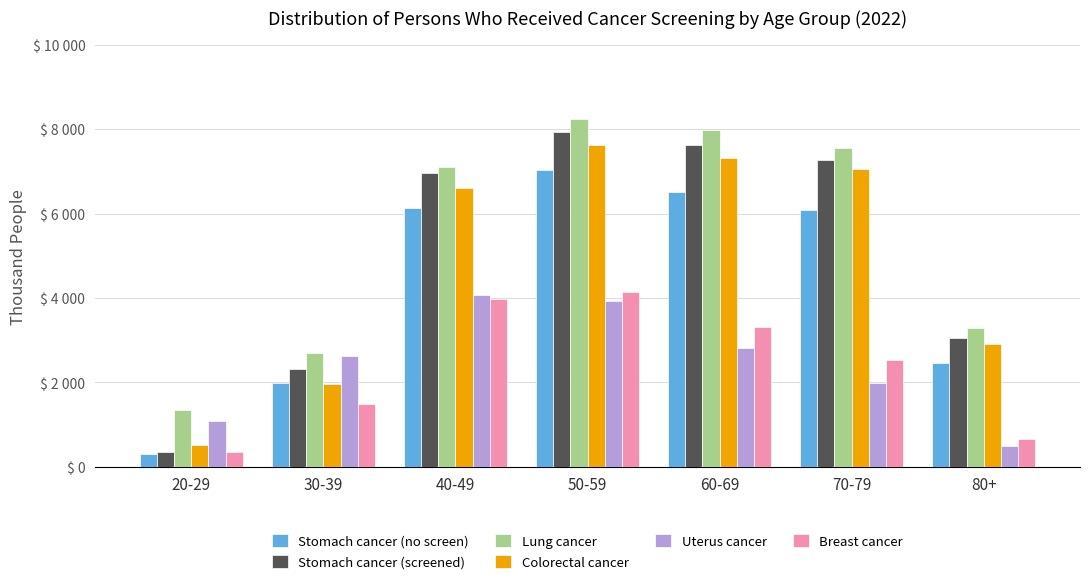

What is the value of the Stomach cancer (no screen) bar at the 5th from the left?

6513